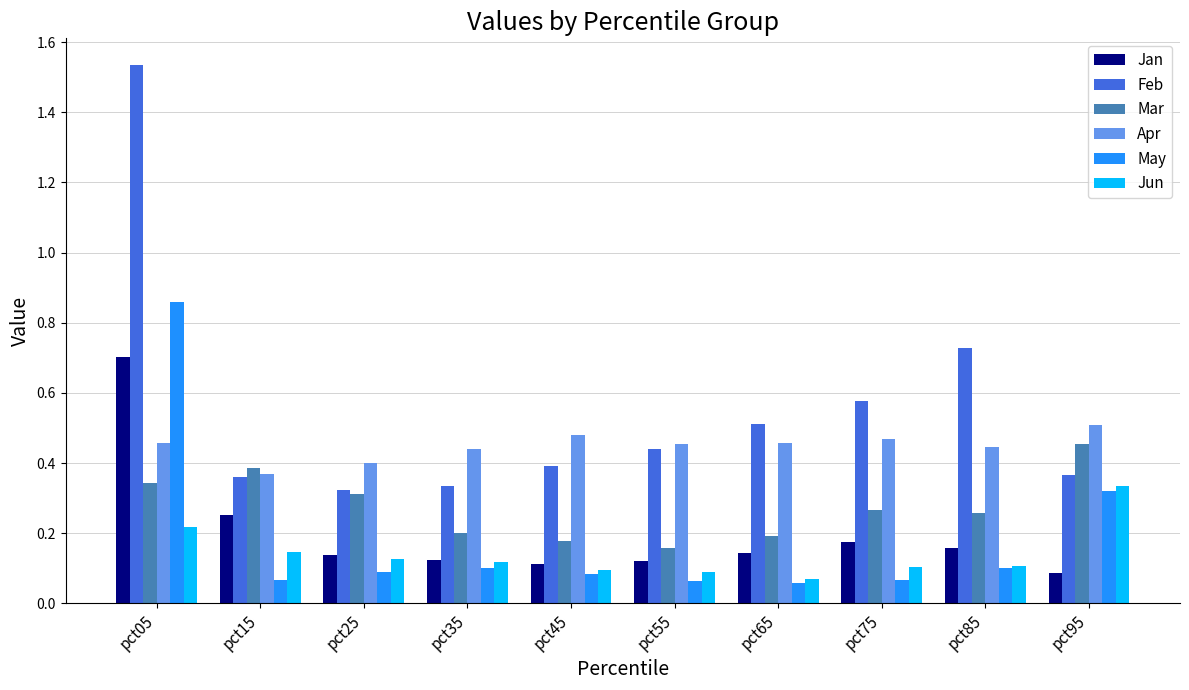

True or false: Mar has a value of 0.4 at pct75.

False